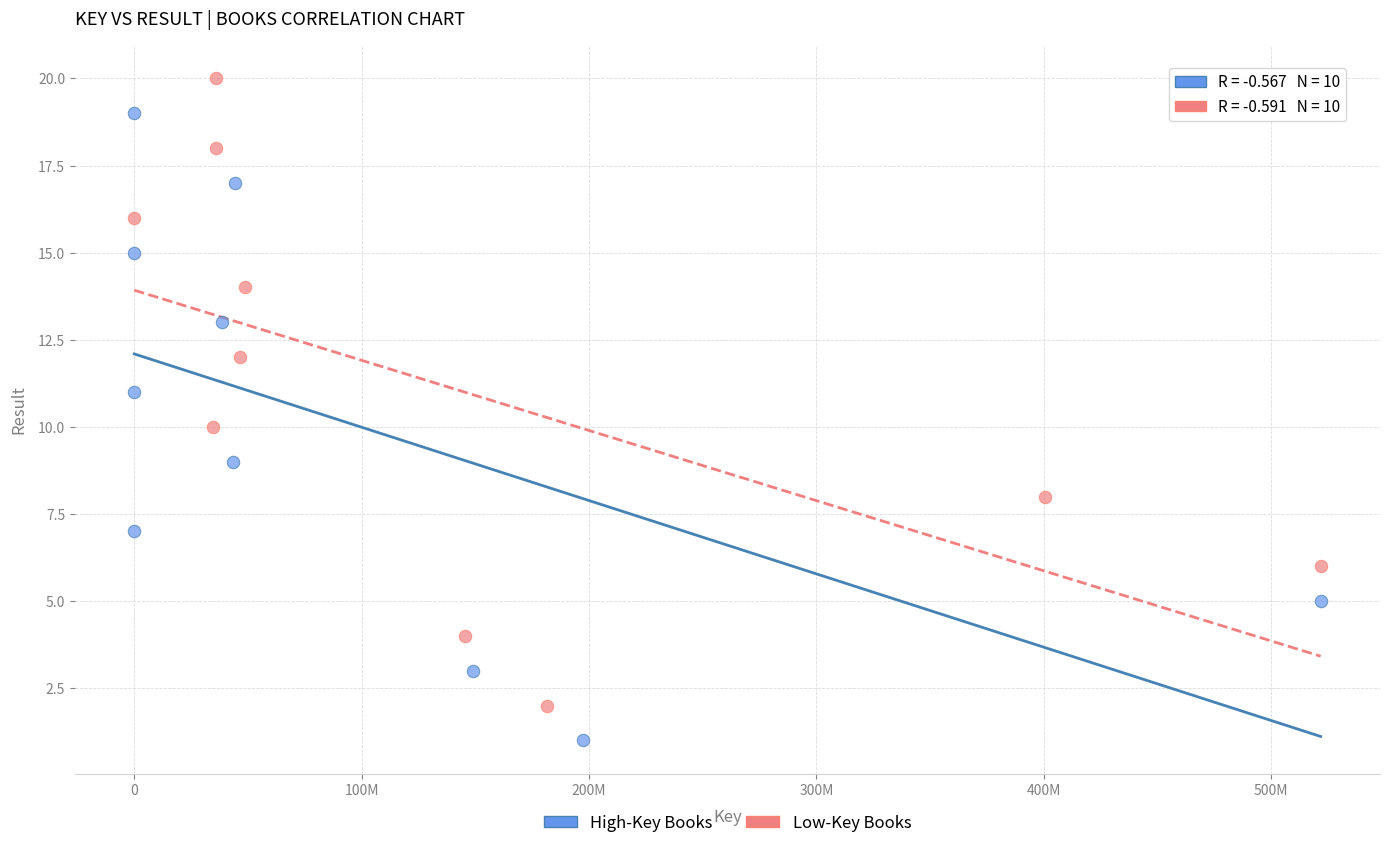

Which series contains the lowest Y value?

High-Key Books